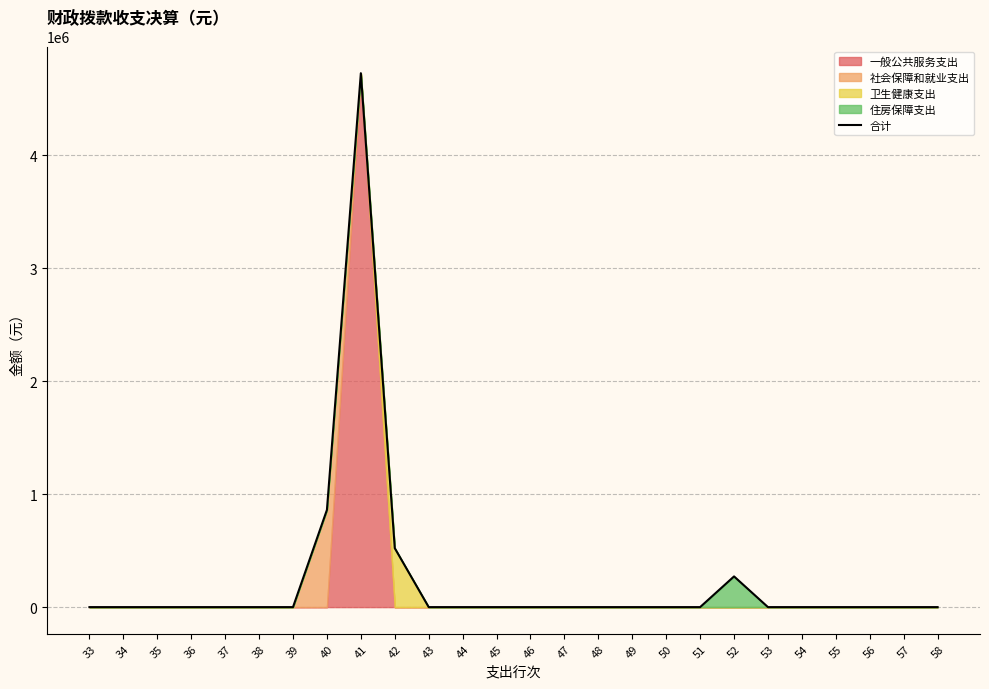

Is it true that the value at 34 is 0.0?

True